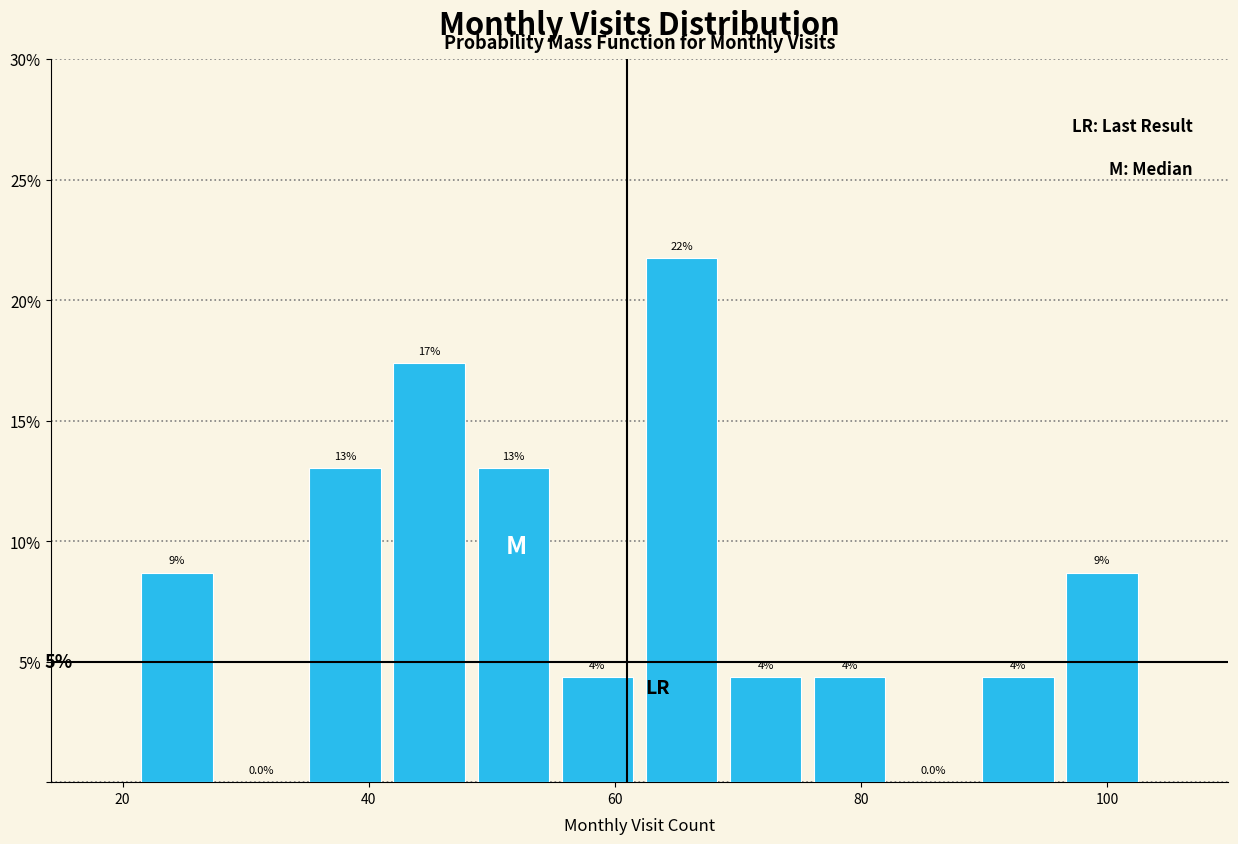

Read against the x-axis, roughly where is the centre of the tallest bar?

66